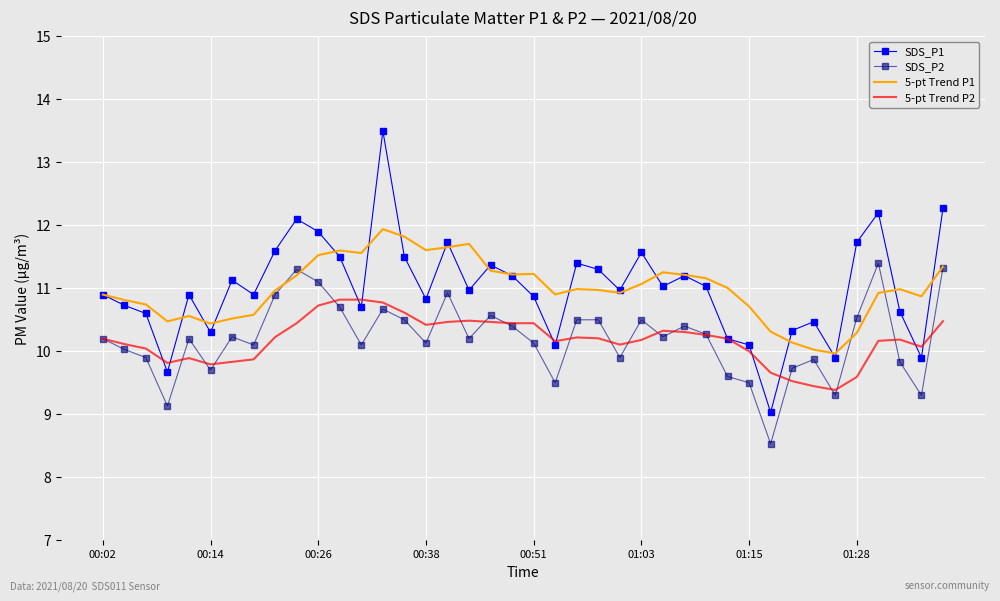

How many distinct data groups are displayed?

4